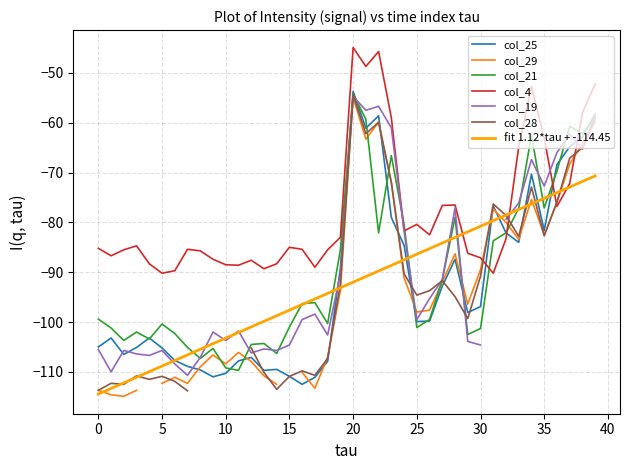

What is the sum of all col_4 values?

-3121.6